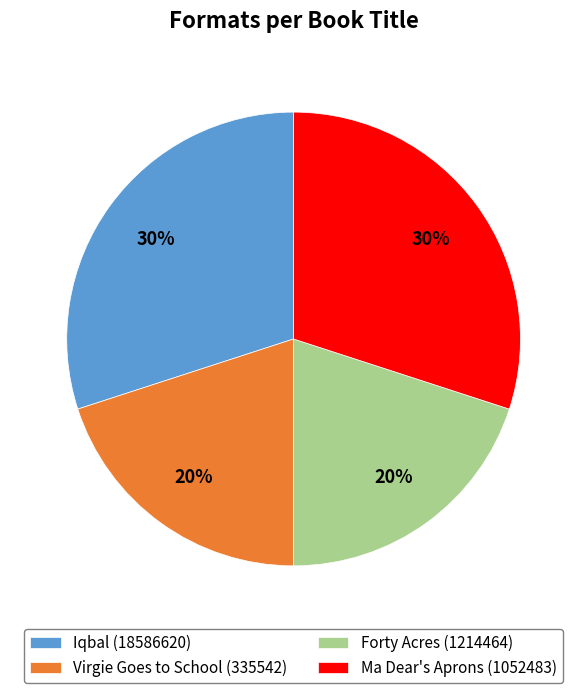

Approximately how many times larger is the value at Iqbal (18586620) compared to Ma Dear's Aprons (1052483)?

1.0